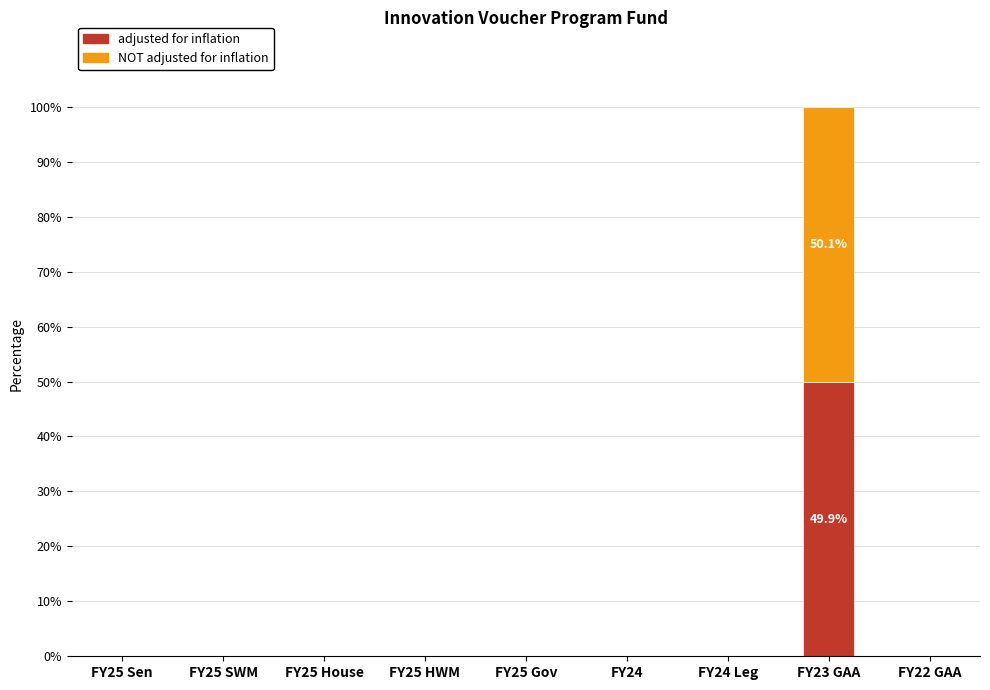

Is it true that adjusted for inflation equals 0.0 at FY24 Leg?

True